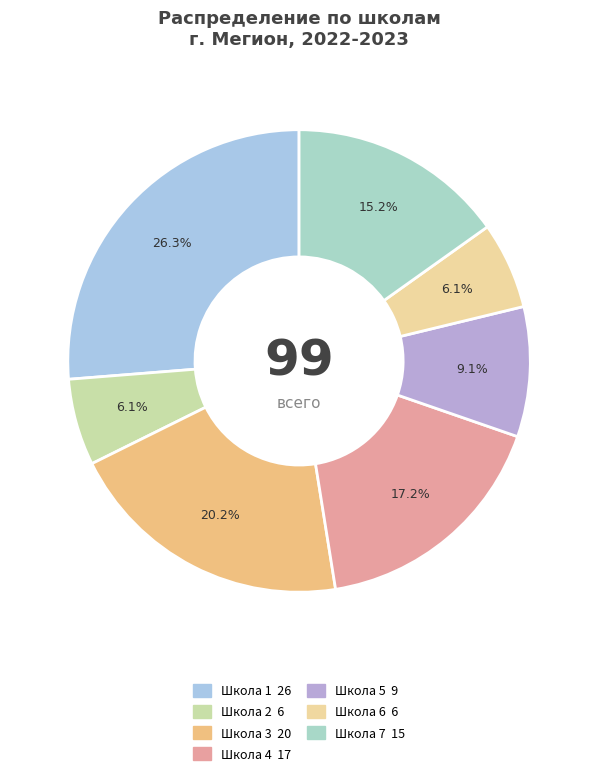

Does any single category account for the majority?

No